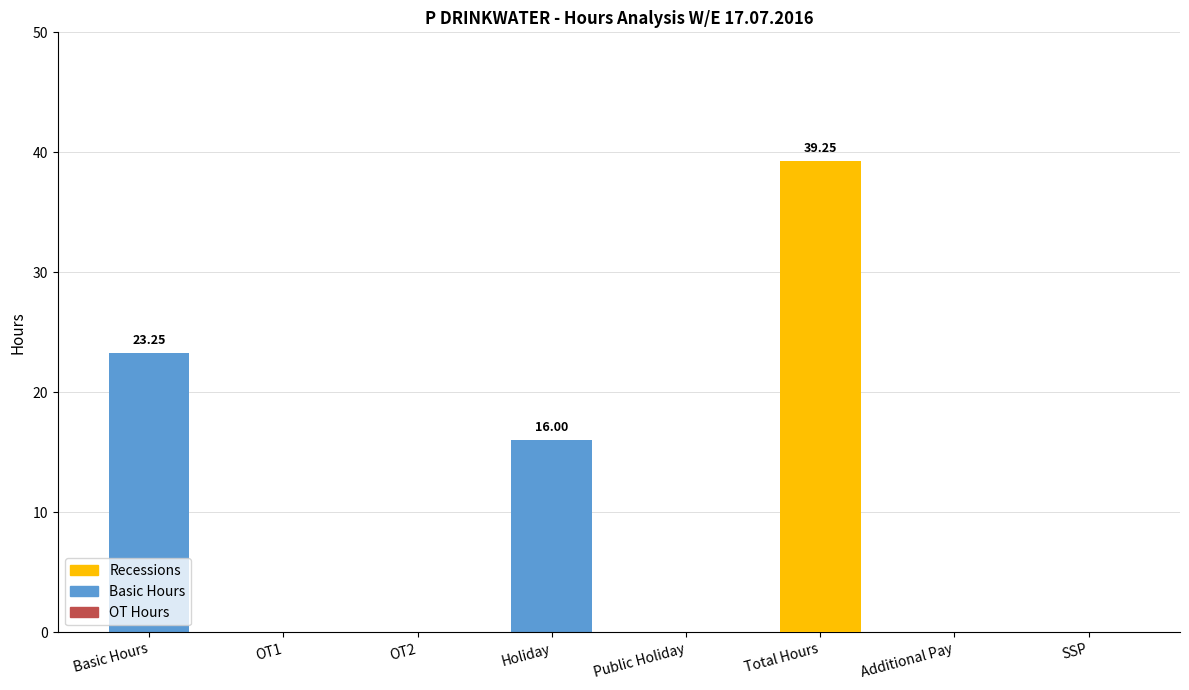

Which category has the lowest value in the OT Hours series?

Basic Hours